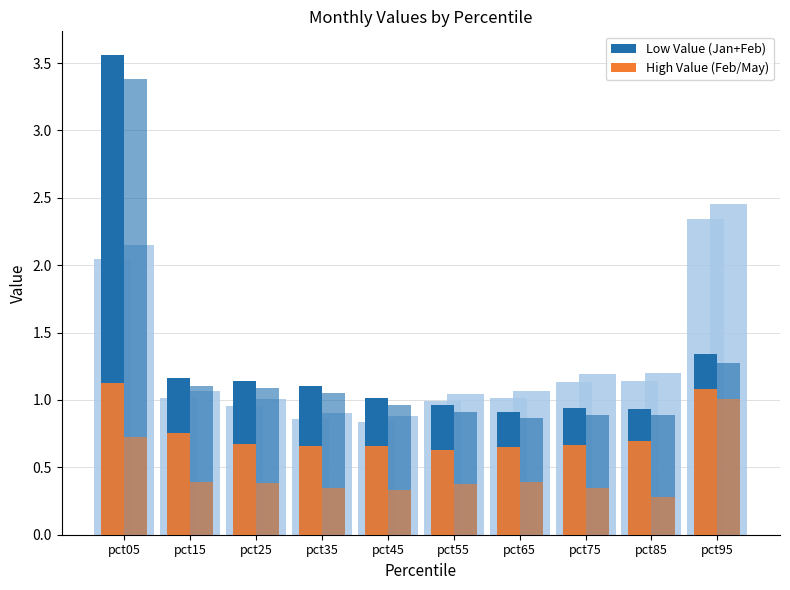

What is the average value of the Low Value (Jan+Feb) series?

1.3